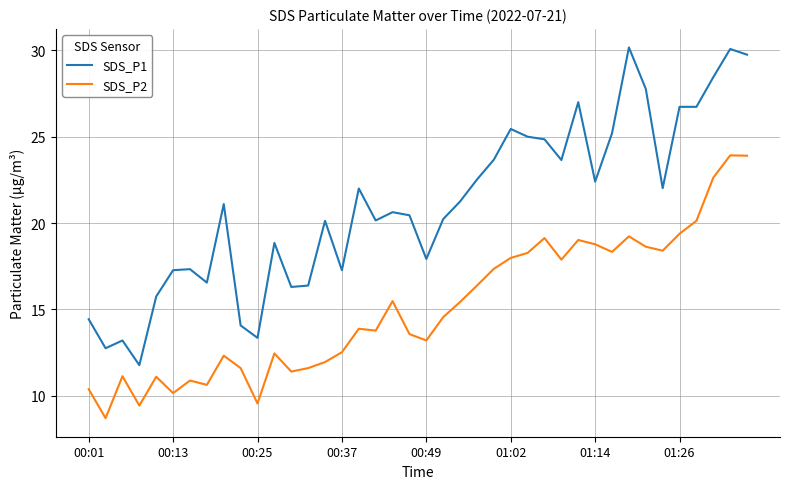

What is the average value of the SDS_P2 series?

15.1